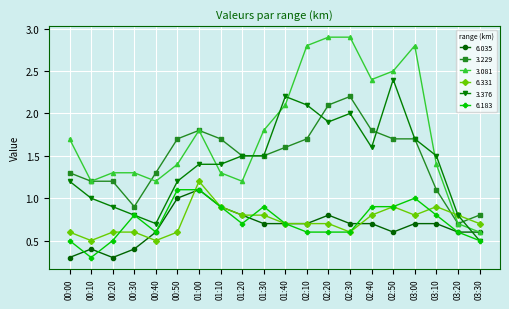

How many lines are shown in the chart?

6